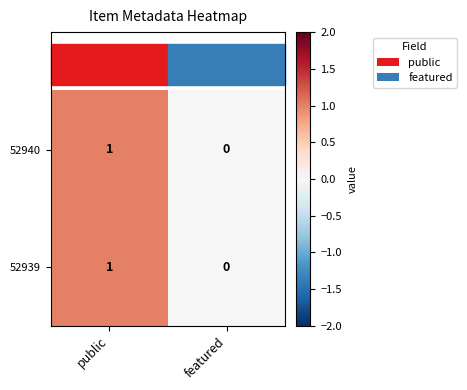

At which label is 52940 closest to 0?

featured